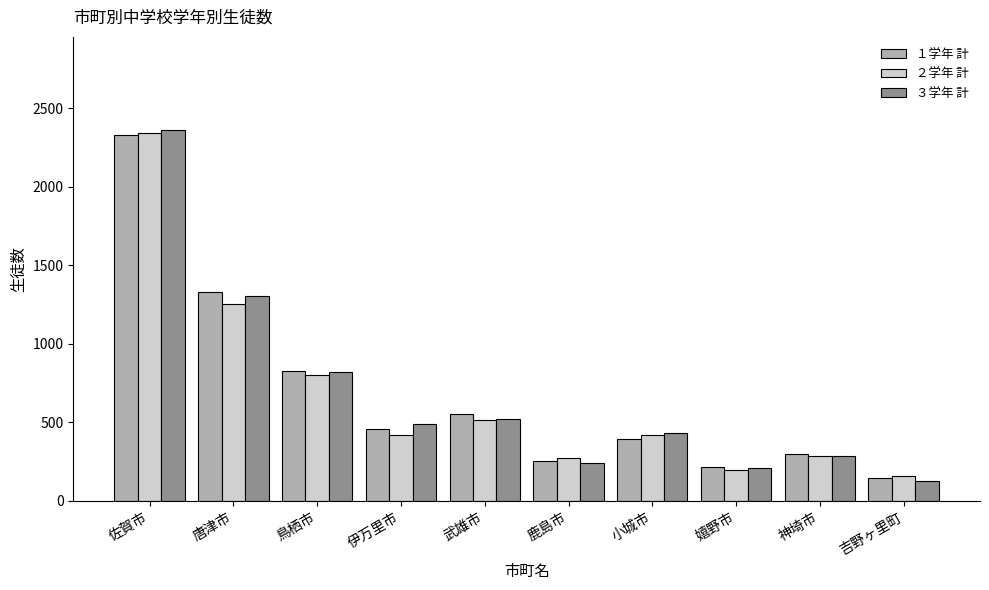

What are all the series names shown in the legend?

１学年 計, ２学年 計, ３学年 計